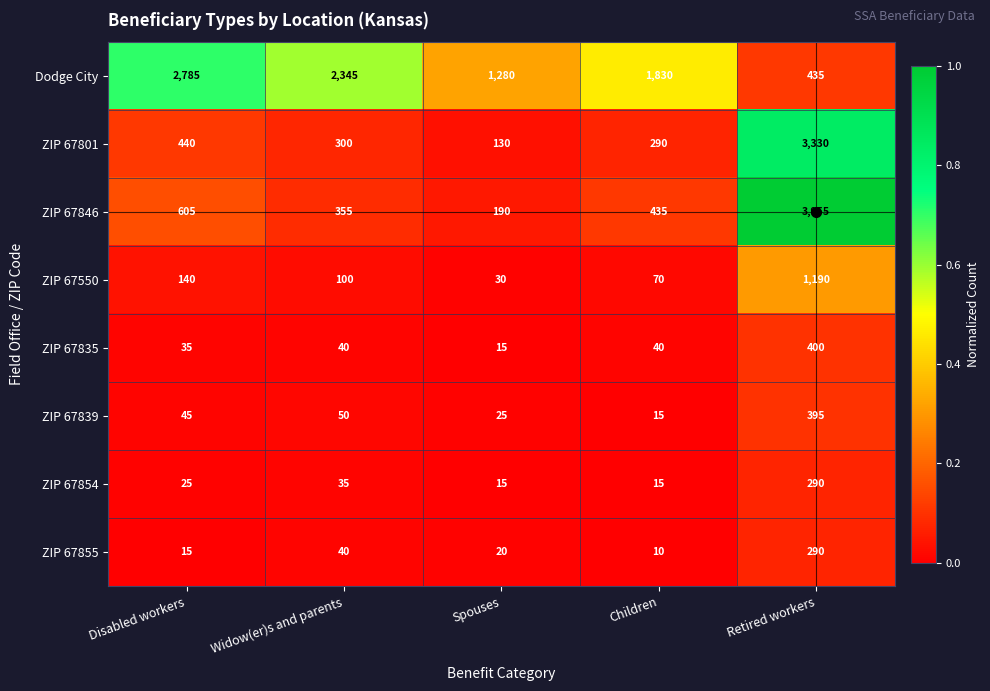

List the labels in order of ZIP 67839 value, largest first.

Retired workers, Widow(er)s and parents, Disabled workers, Spouses, Children